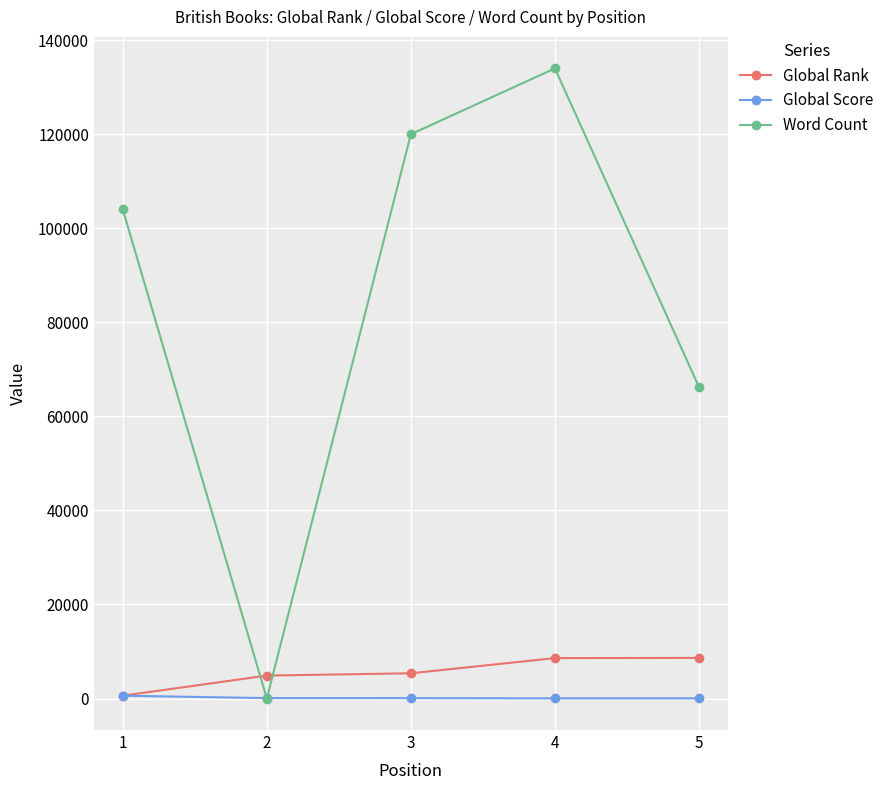

What is the value of the Global Rank point at the 1st from the left?

601